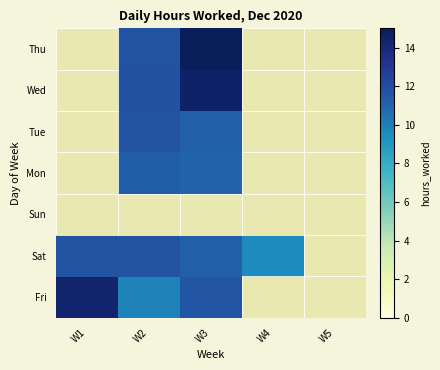

Reading left to right, transcribe all the data shown in this chart.

Fri: W1=14.3	W2=9.9	W3=11.6	W4=0.0	W5=0.0
Sat: W1=11.7	W2=11.7	W3=11.1	W4=9.6	W5=0.0
Sun: W1=0.0	W2=0.0	W3=0.0	W4=0.0	W5=0.0
Mon: W1=0.0	W2=11.2	W3=11.0	W4=0.0	W5=0.0
Tue: W1=0.0	W2=11.7	W3=11.2	W4=0.0	W5=0.0
Wed: W1=0.0	W2=11.8	W3=14.5	W4=0.0	W5=0.0
Thu: W1=0.0	W2=11.7	W3=14.9	W4=0.0	W5=0.0